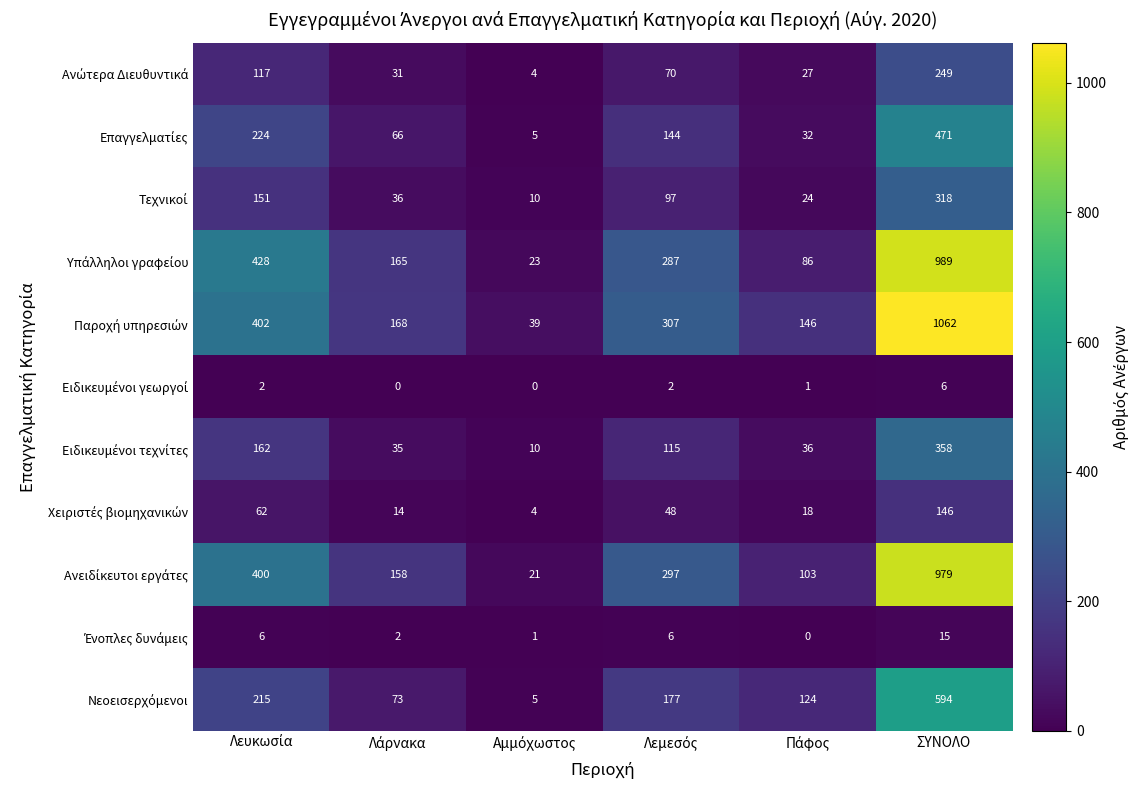

Count the number of categories in the chart.

6